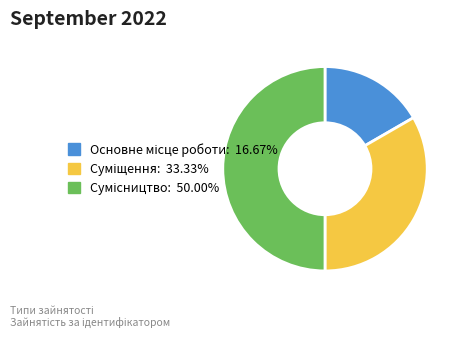

To the nearest percent, what portion does Суміщення represent?

33%